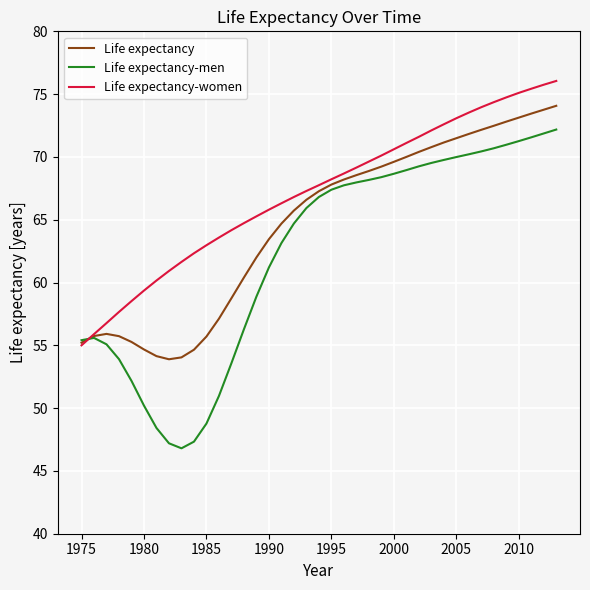

Which series changed the most between 2000 and 18?

Life expectancy-women